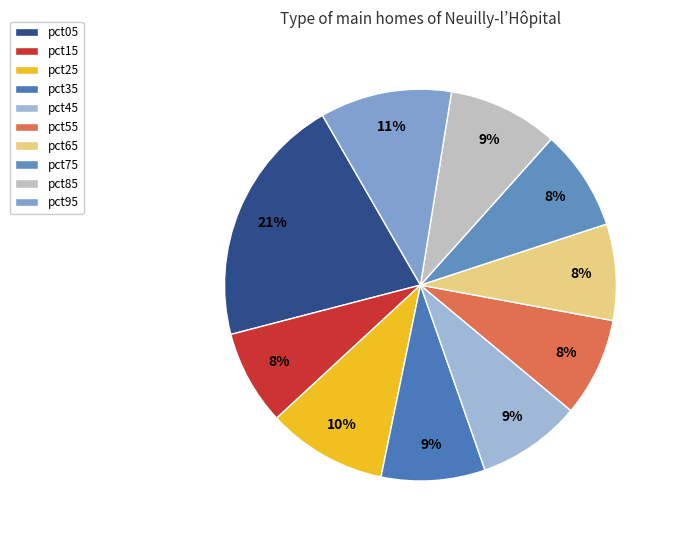

To the nearest percent, what is the difference between the largest and smallest slice percentages?

13%